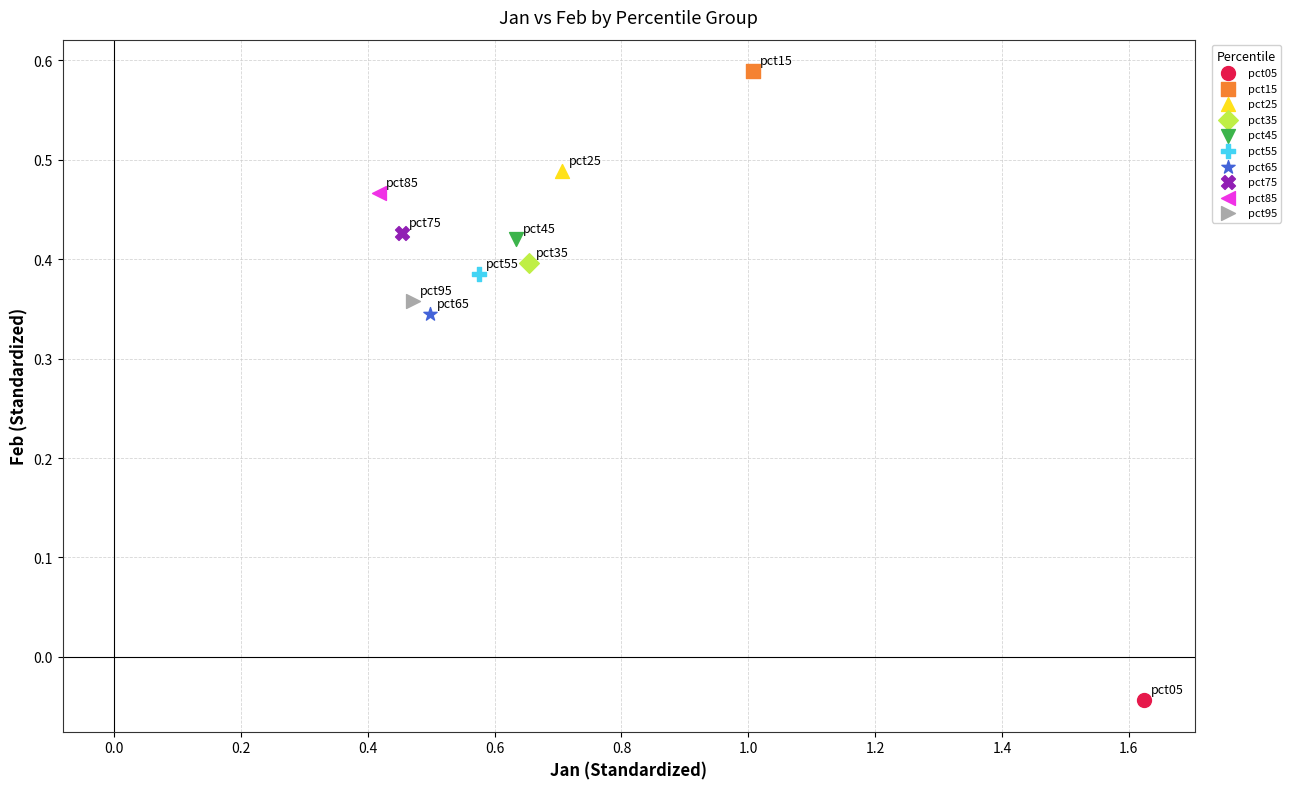

Which series contains the lowest Y value?

pct05